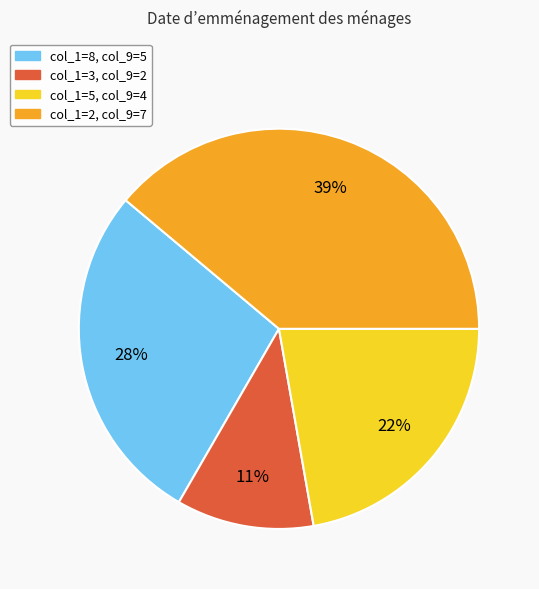

Is there a majority slice in this chart?

No